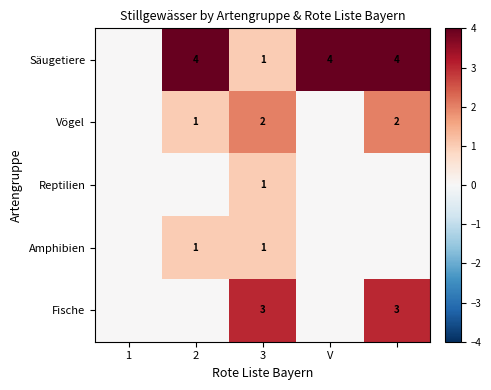

The Fische series shows 3 at 3. True or false?

True